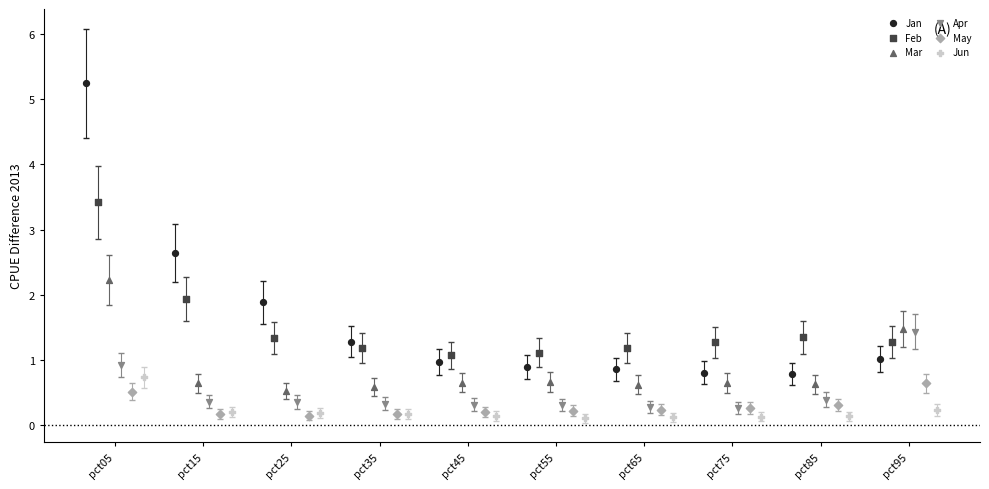

Which series has the widest spread of Y values?

Jan